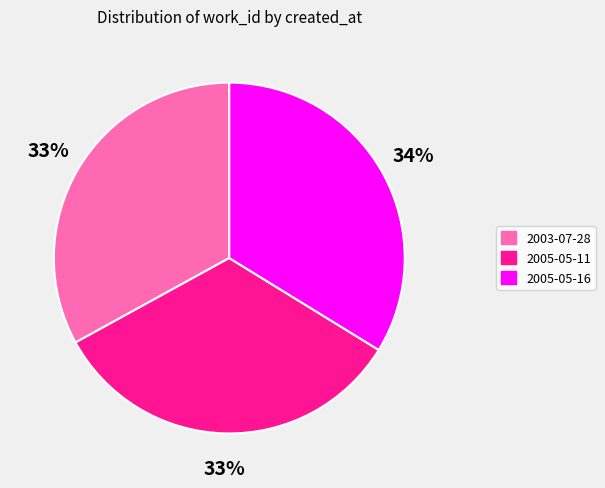

The 2003-07-28 slice represents 33% of the pie. True or false?

True